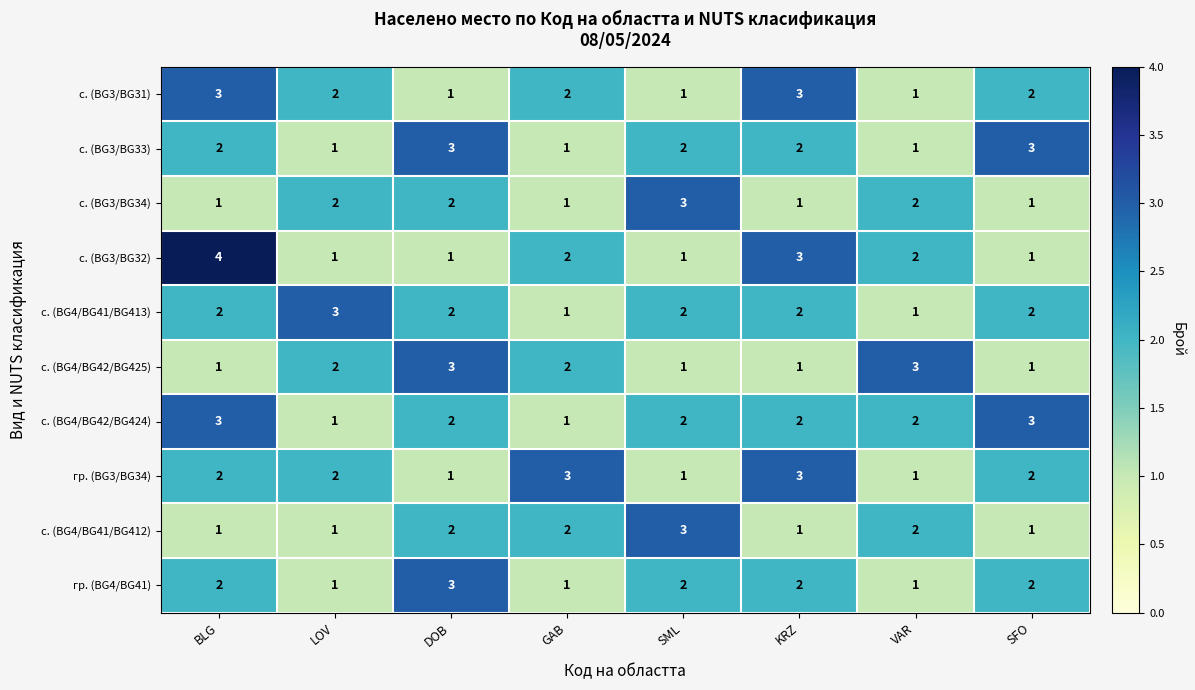

What is the greatest value displayed?

4